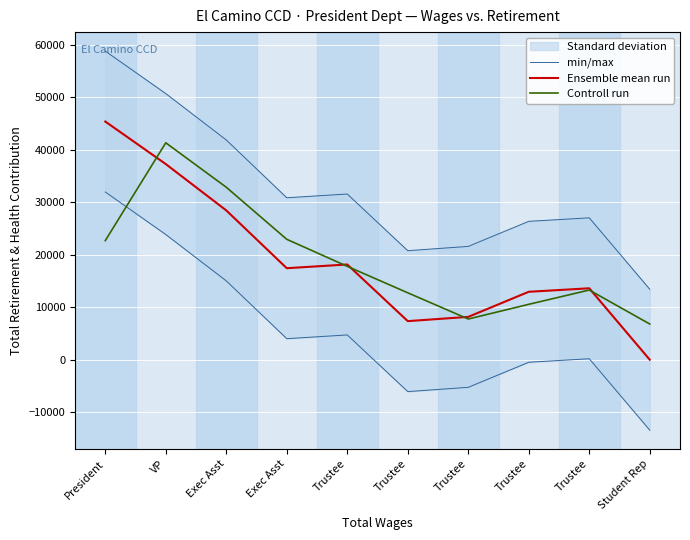

How many lines are shown in the chart?

3